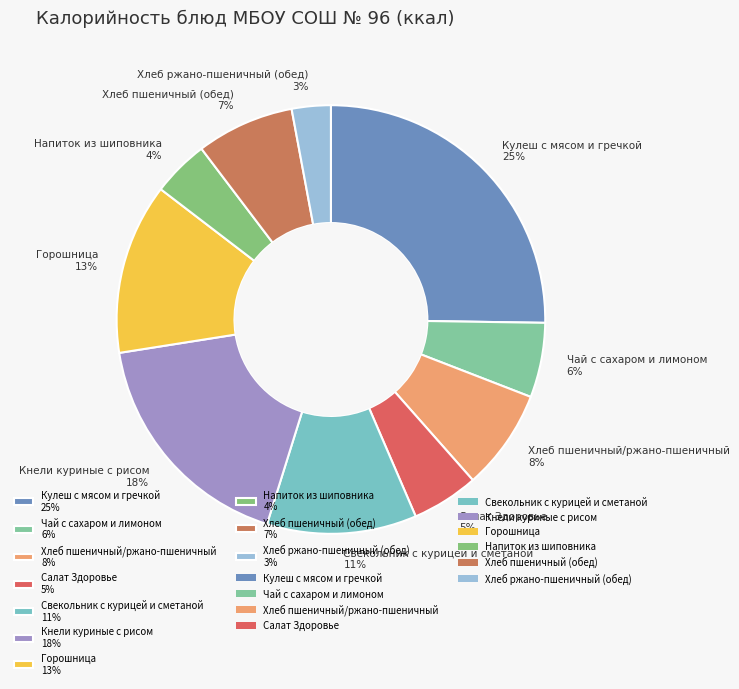

To the nearest percent, what portion does Салат Здоровье represent?

5%